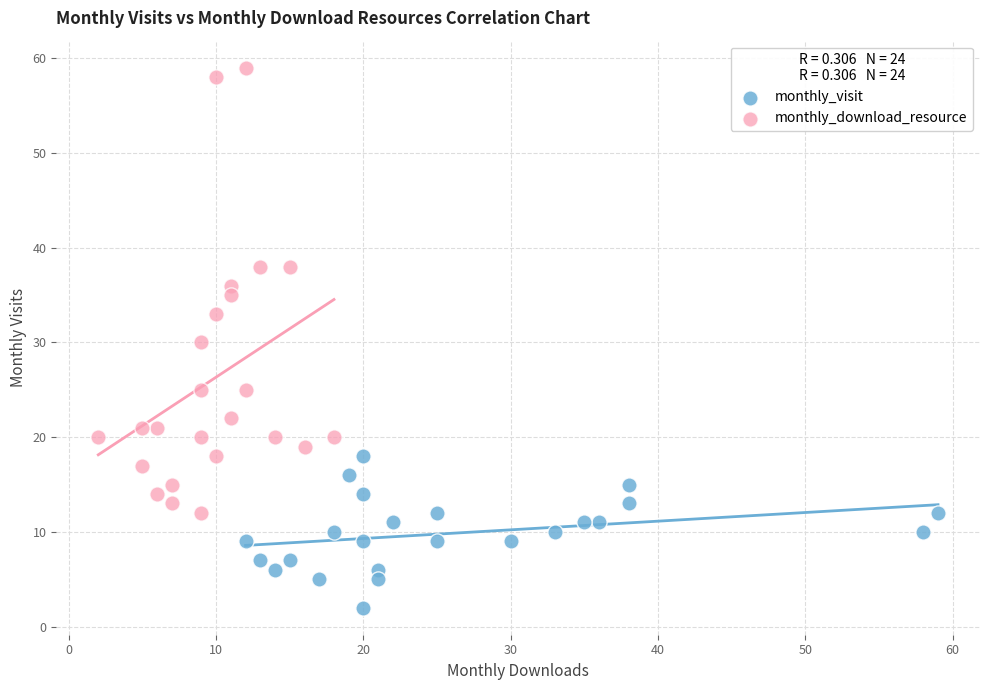

What are all the series names shown in the legend?

monthly_visit, monthly_download_resource